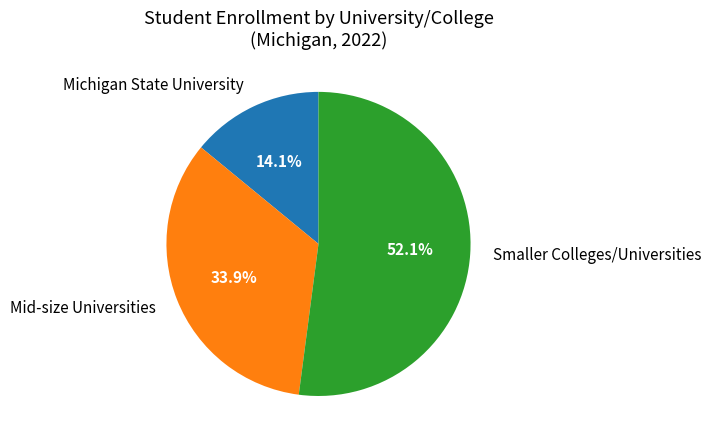

Does any single category account for the majority?

Yes